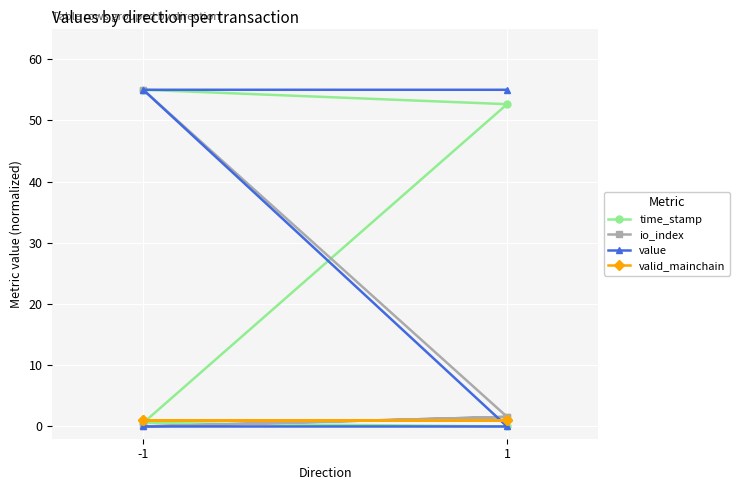

The io_index series shows 0.9 at 1. True or false?

False